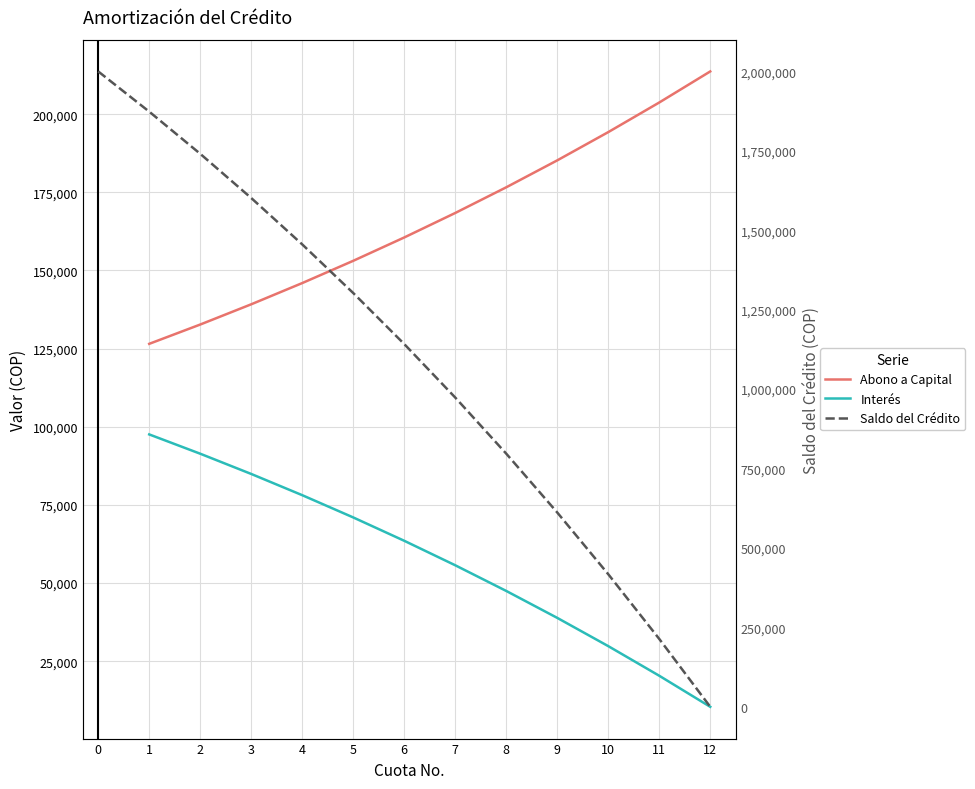

How many values in the Abono a Capital series exceed 168398?

6